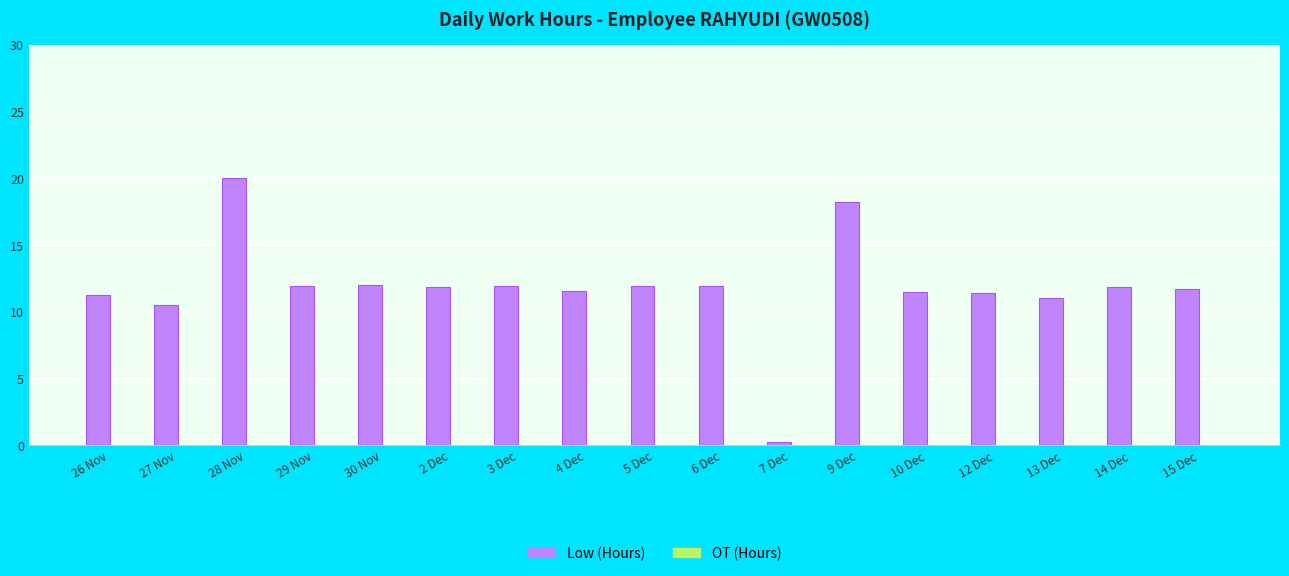

What is the ratio of the value at 6 Dec to the value at 3 Dec?

1.0